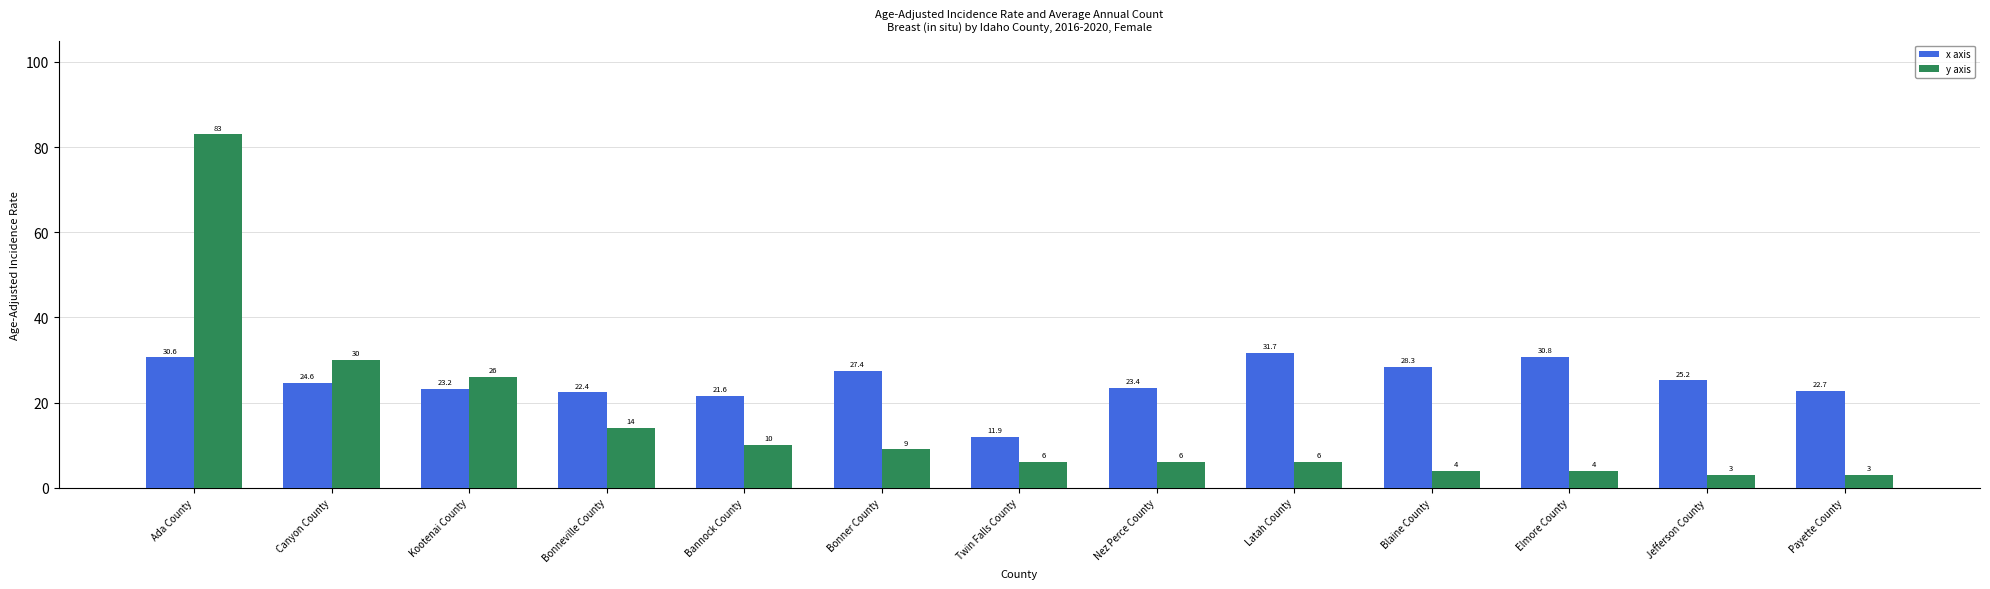

At which category does the chart reach its peak across all series?

Ada County